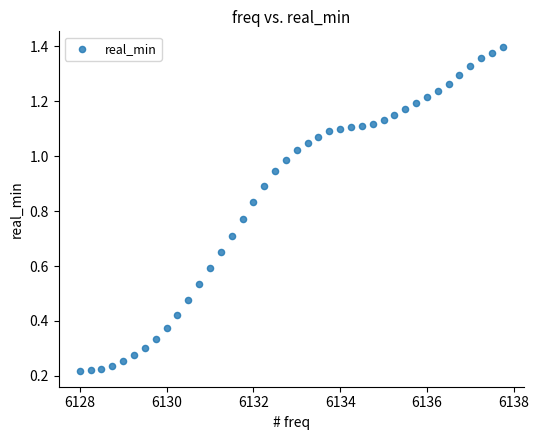

What is the range of X values (max minus min)?

9.8